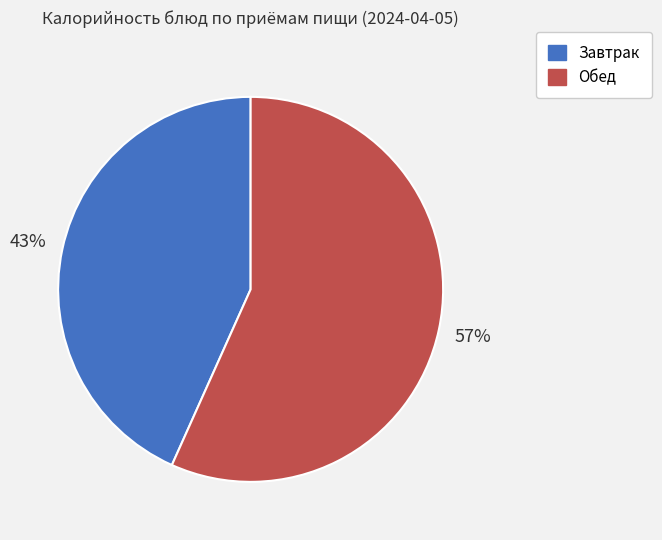

Between Обед and Завтрак, which is larger?

Обед